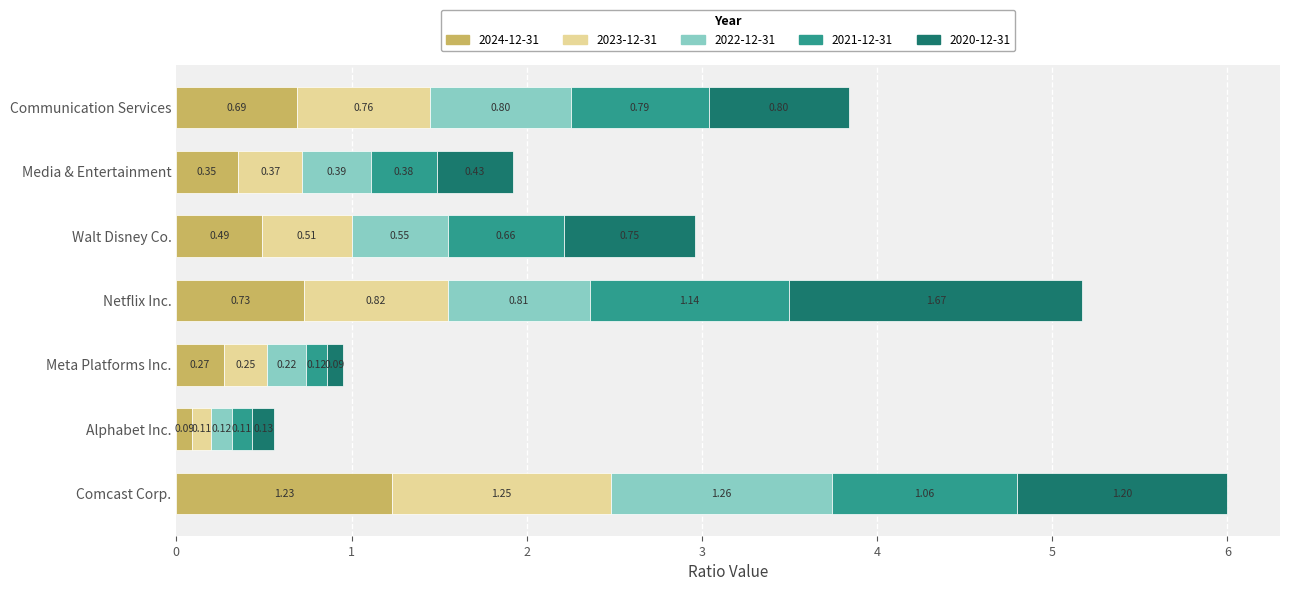

At which label does 2024-12-31 reach its peak?

Comcast Corp.